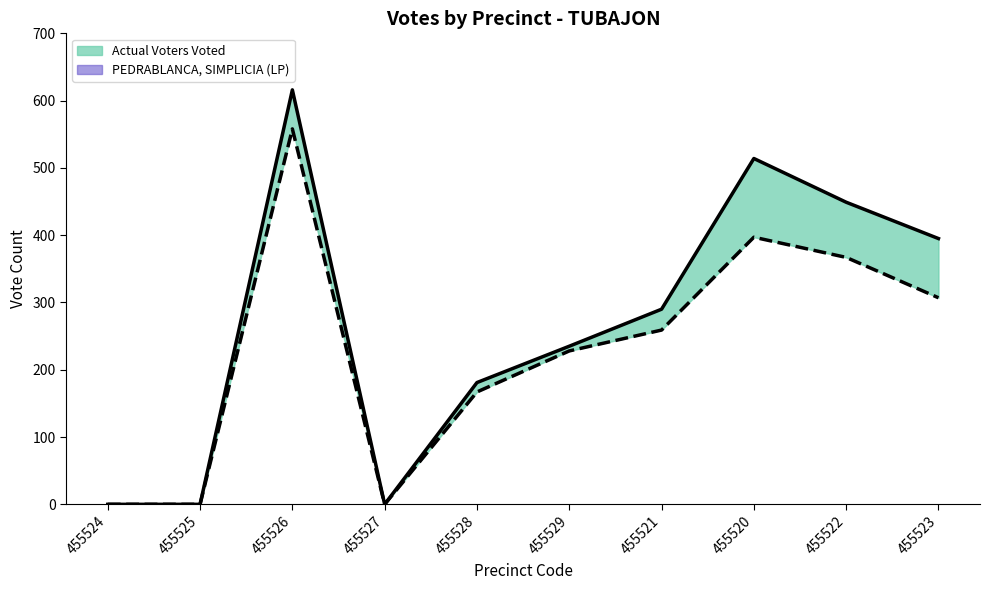

How many interior local peaks does the PEDRABLANCA, SIMPLICIA (LP) series have?

2